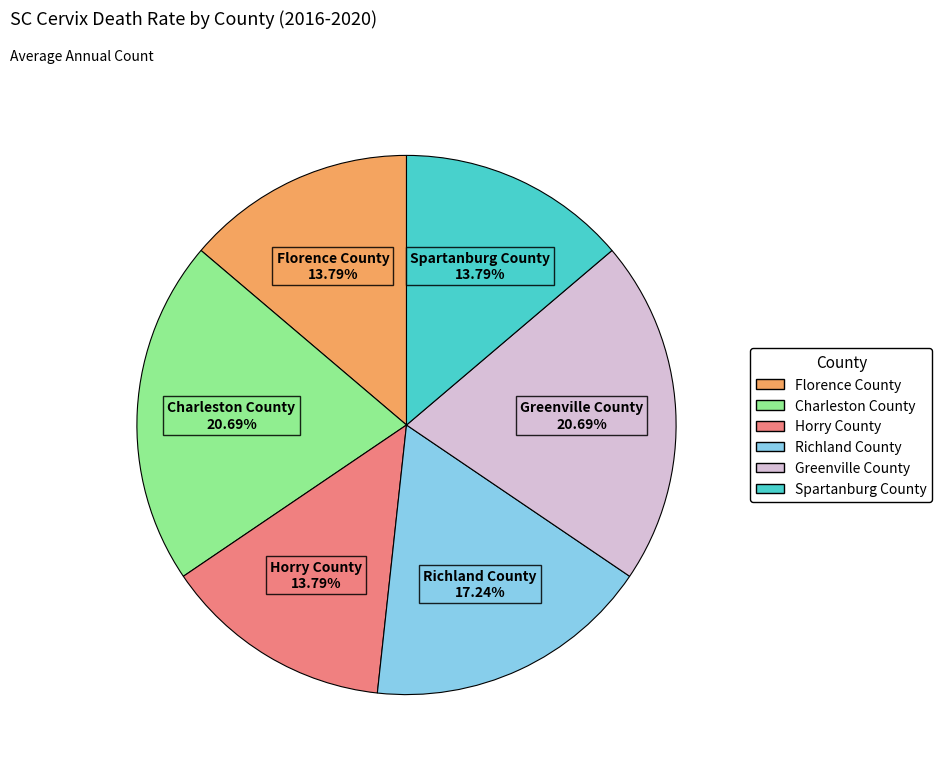

Does any single category account for the majority?

No